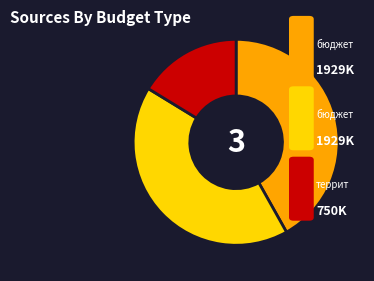

Is there any slice that represents more than half of the pie?

No